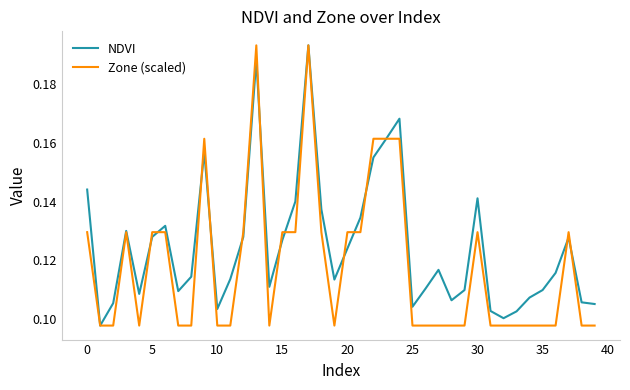

Which series has the largest total across all categories?

NDVI